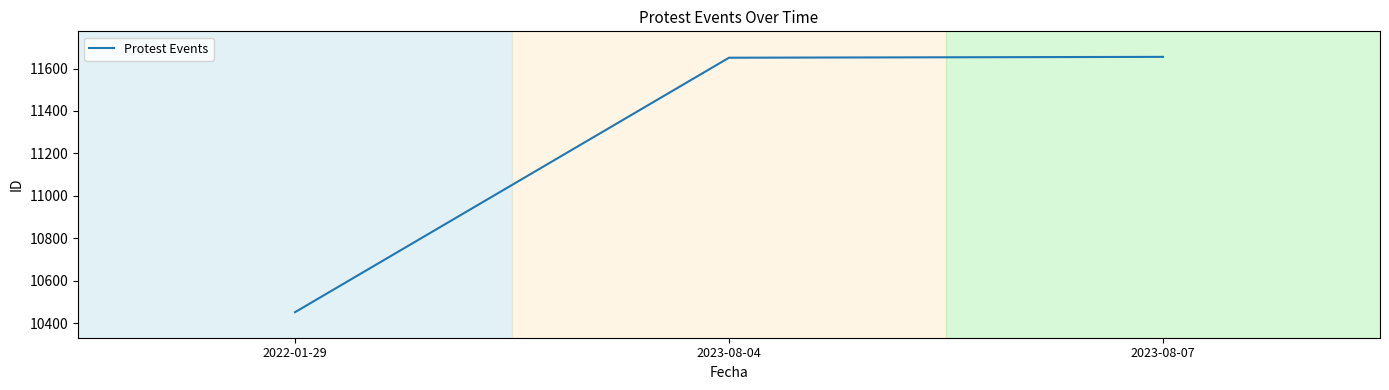

Is it true that the value at 2022-01-29 is 14568?

False